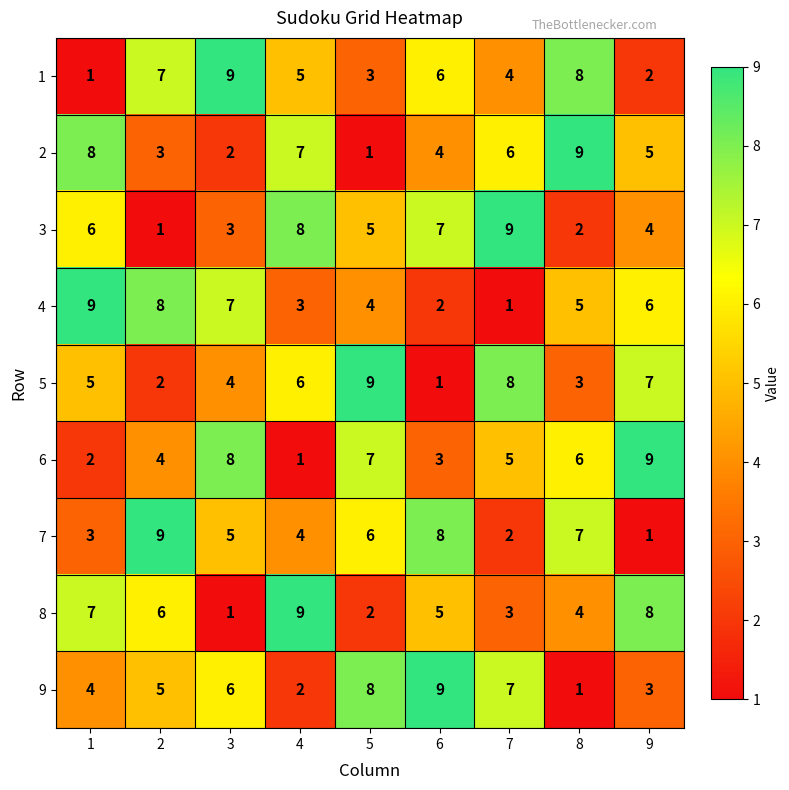

The value of 6 at 5 is 7. True or false?

True